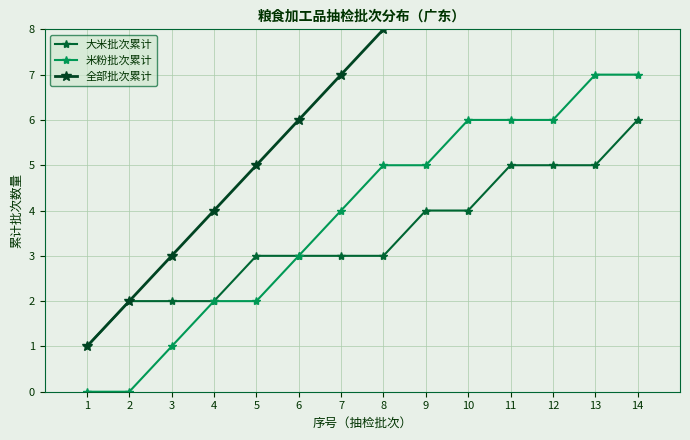

Is the value of 全部批次累计 at 7 greater than the value of 米粉批次累计 at 5?

Yes